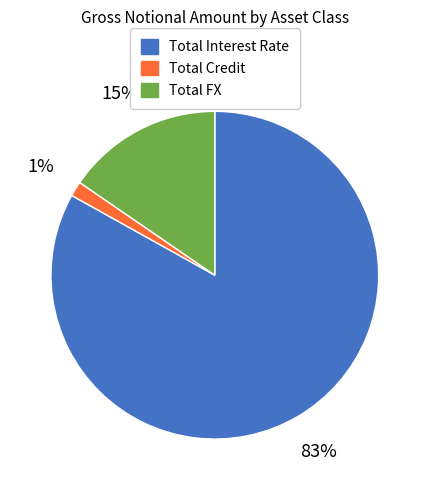

Which category accounts for the majority?

Total Interest Rate